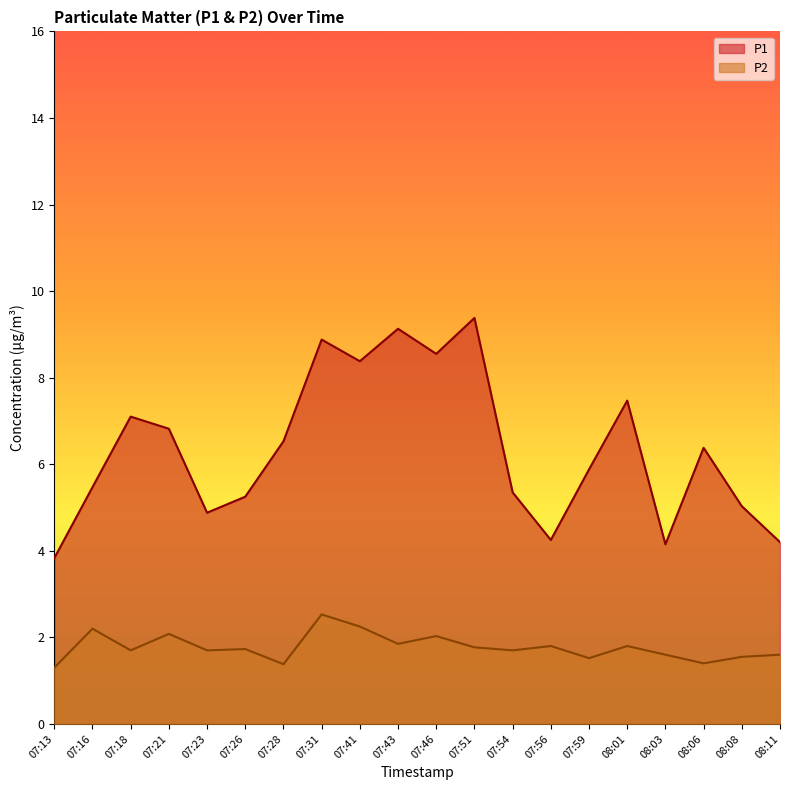

What is the total value across all series at 07:16?

7.7